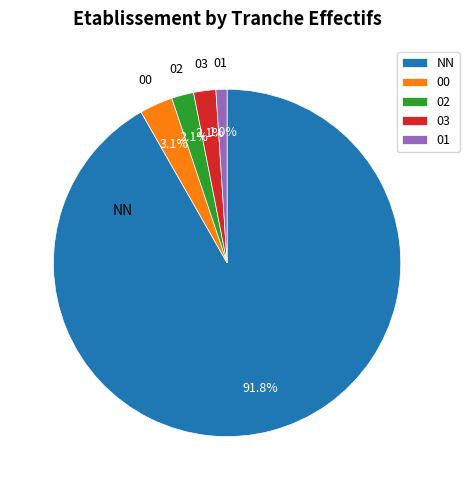

Do 00 and NN together represent more than half of the pie?

Yes